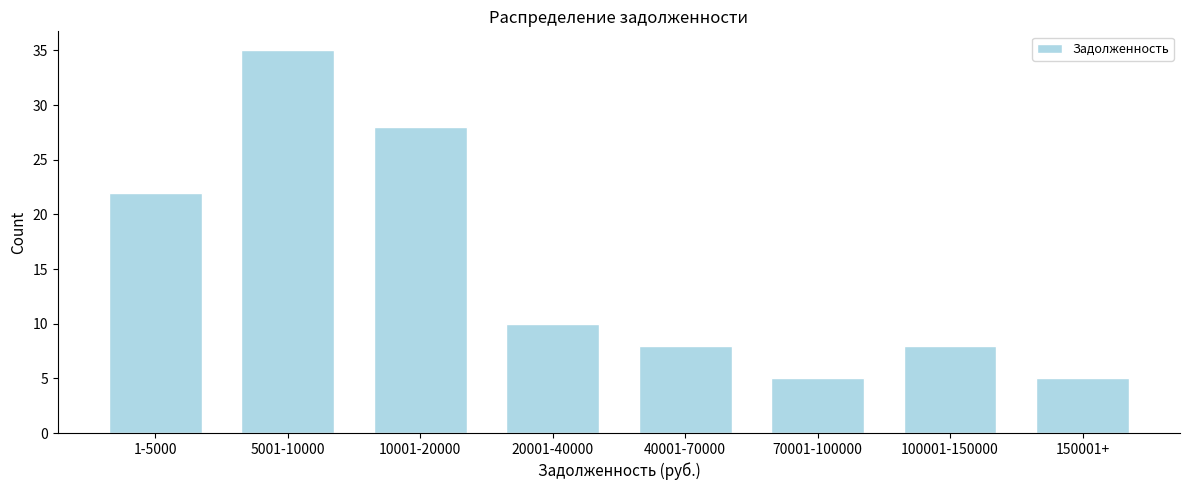

Reading left to right, transcribe all the data shown in this chart.

1-5000=22	5001-10000=35	10001-20000=28	20001-40000=10	40001-70000=8	70001-100000=5	100001-150000=8	150001+=5